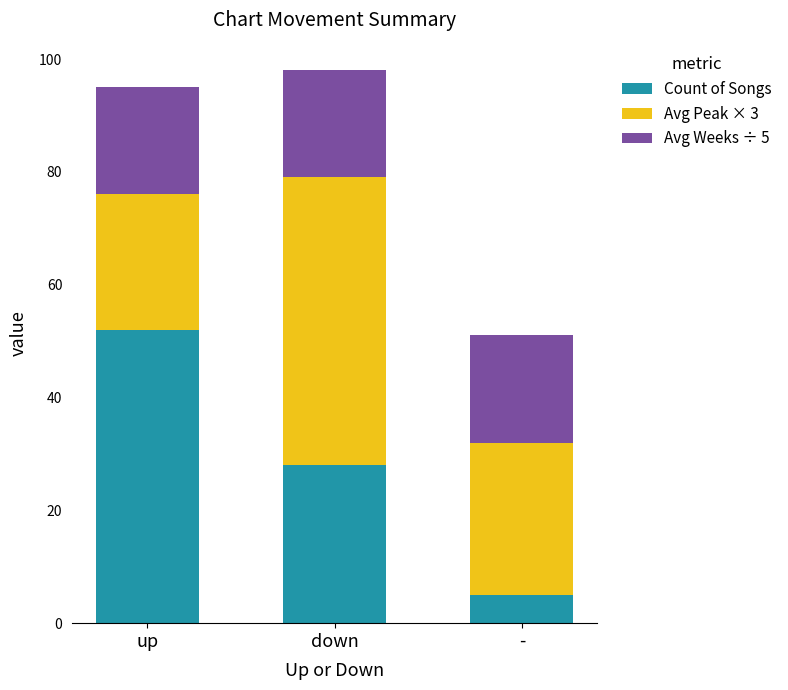

Reading left to right, transcribe the values for Count of Songs.

52	28	5